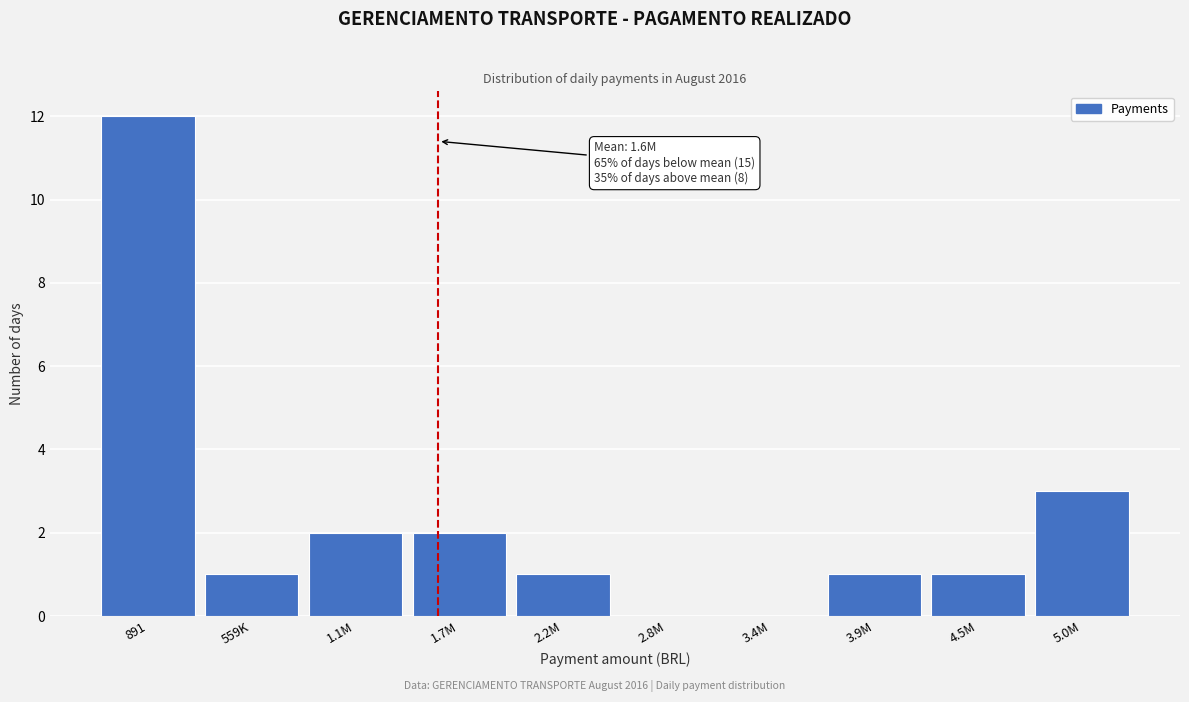

Reading left to right, transcribe all the data shown in this chart.

891=12	559K=1	1.1M=2	1.7M=2	2.2M=1	2.8M=0	3.4M=0	3.9M=1	4.5M=1	5.0M=3